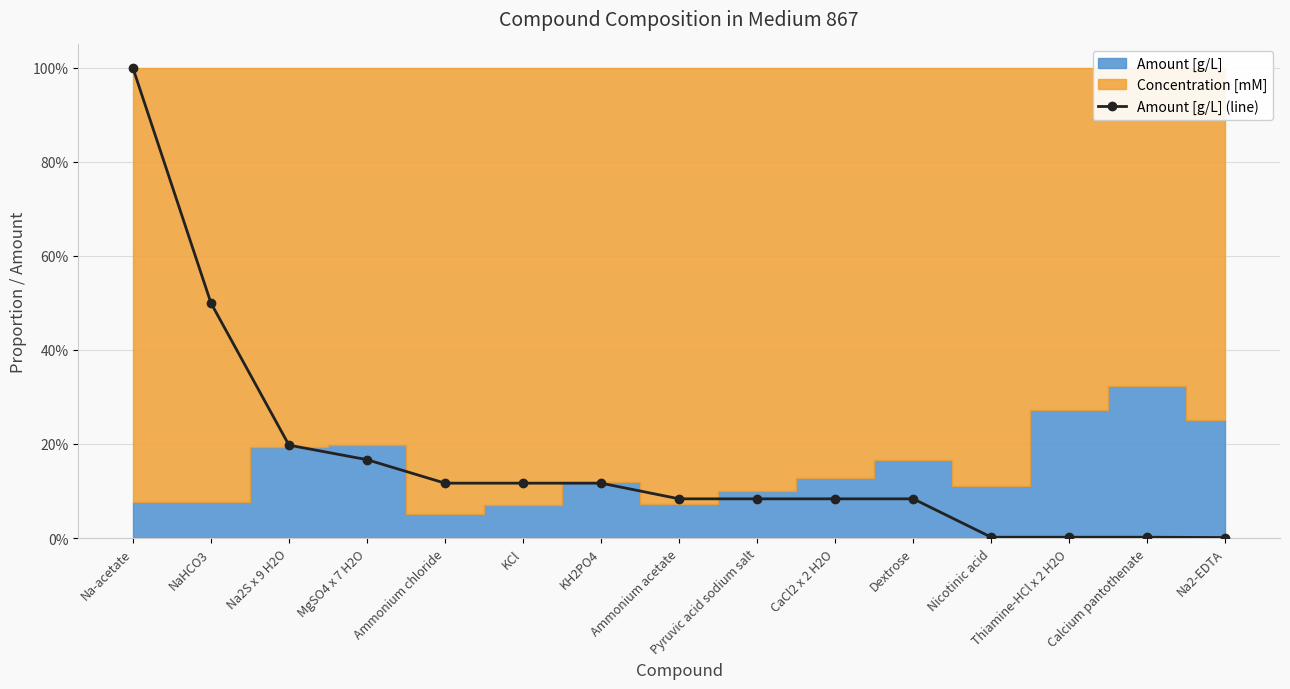

True or false: there are more than 2 points higher than both neighbors.

False